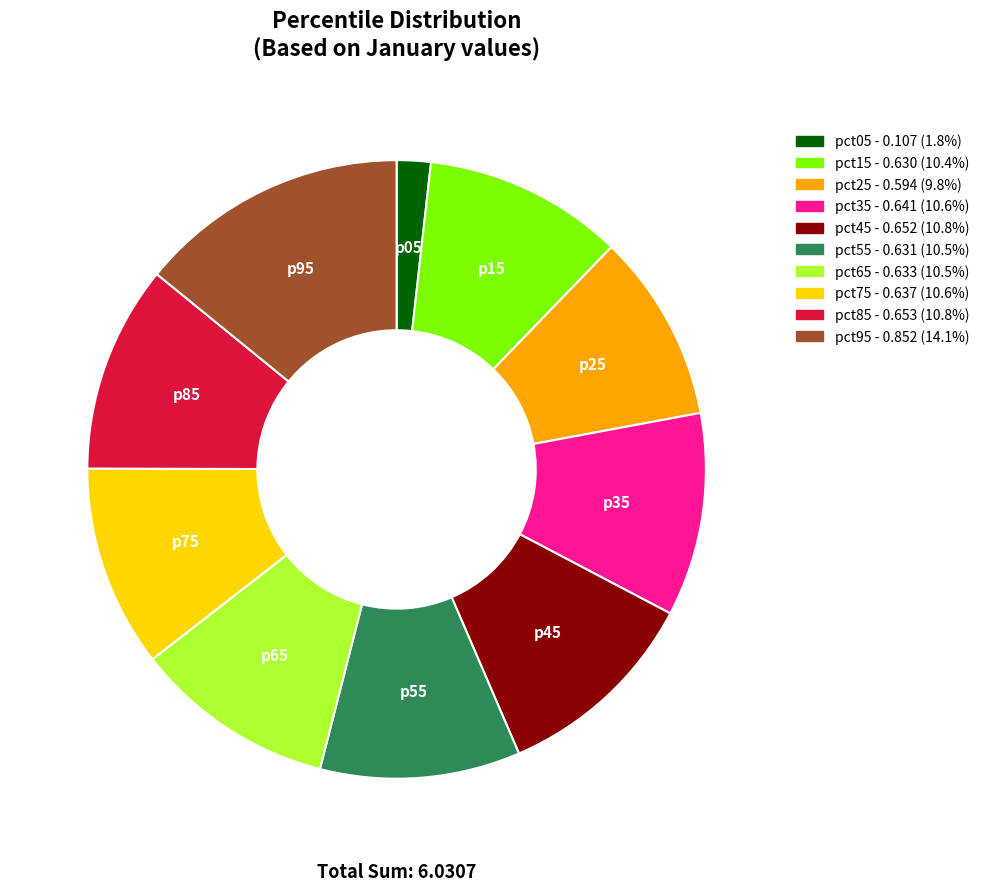

How many segments does this pie chart have?

10